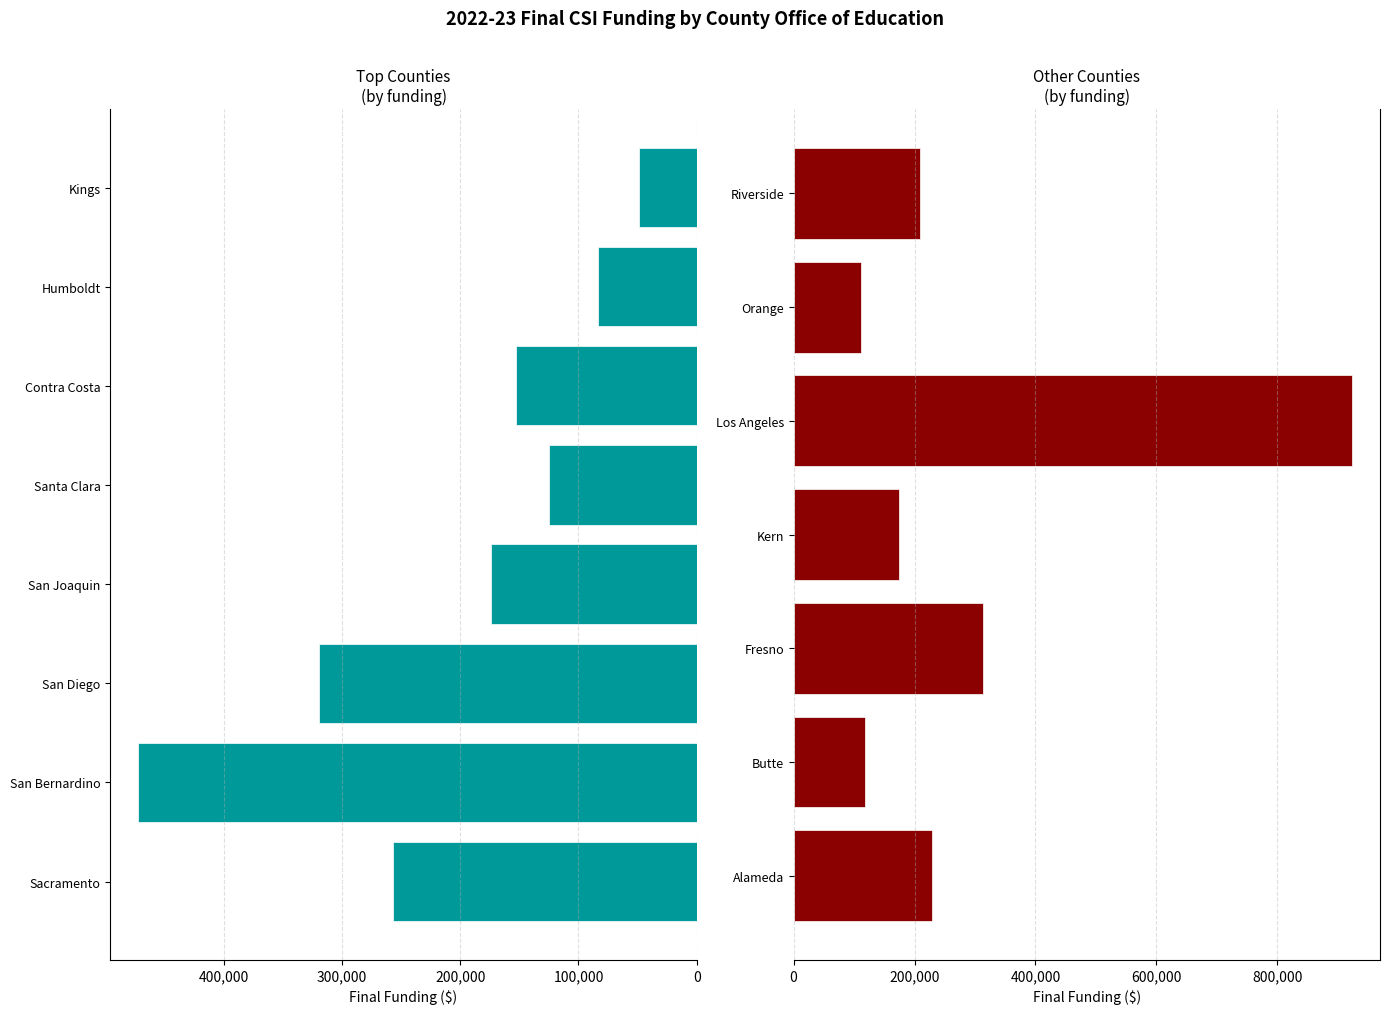

Where is the data nearest to the value 486110?

San Bernardino